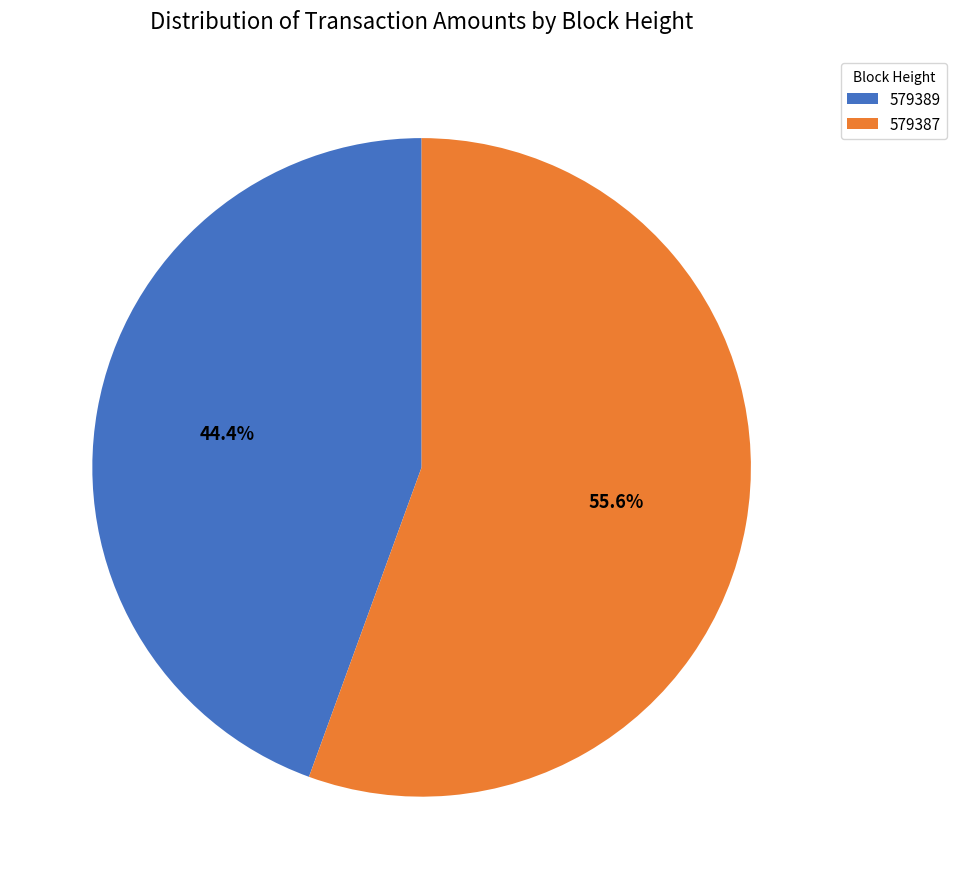

Do 579387 and 579389 together represent more than half of the pie?

Yes